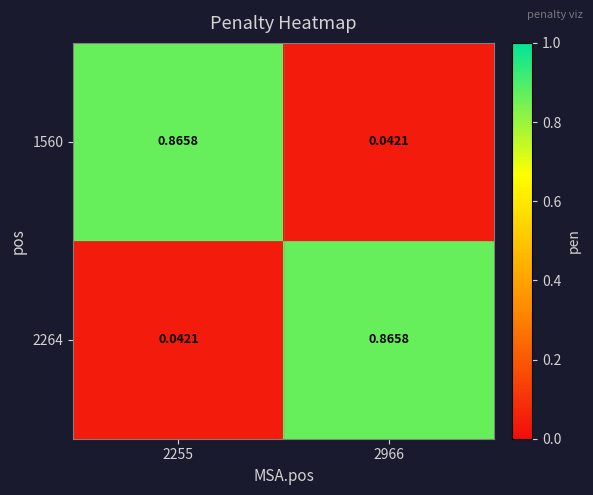

Is the value of 1560 at 2966 greater than the value of 2264 at 2966?

No